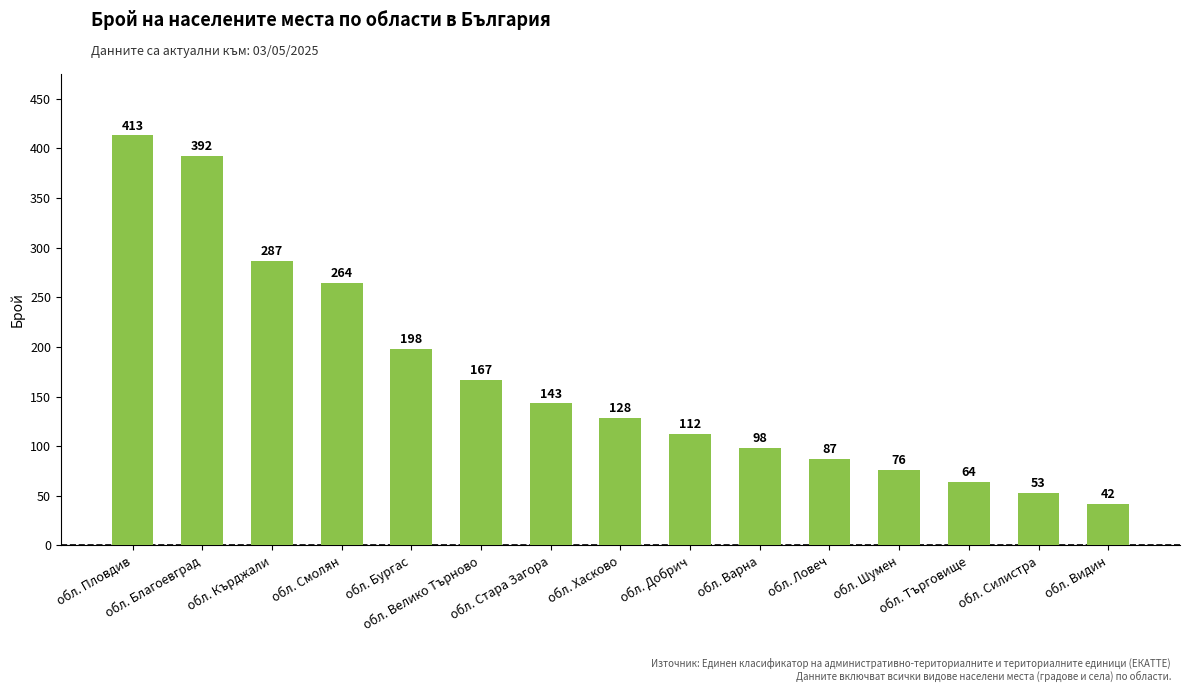

What is the change in value from обл. Пловдив to обл. Велико Търново?

-246